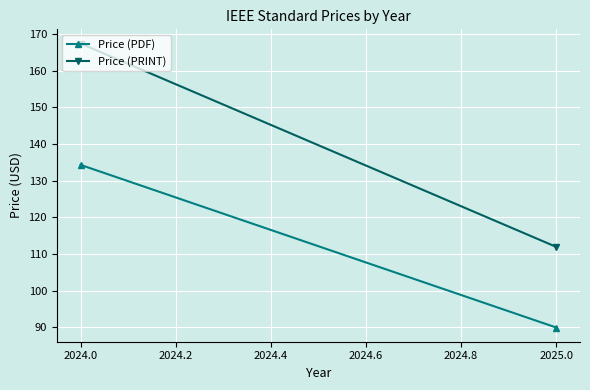

Rank the series by their average value, from lowest to highest.

Price (PDF), Price (PRINT)